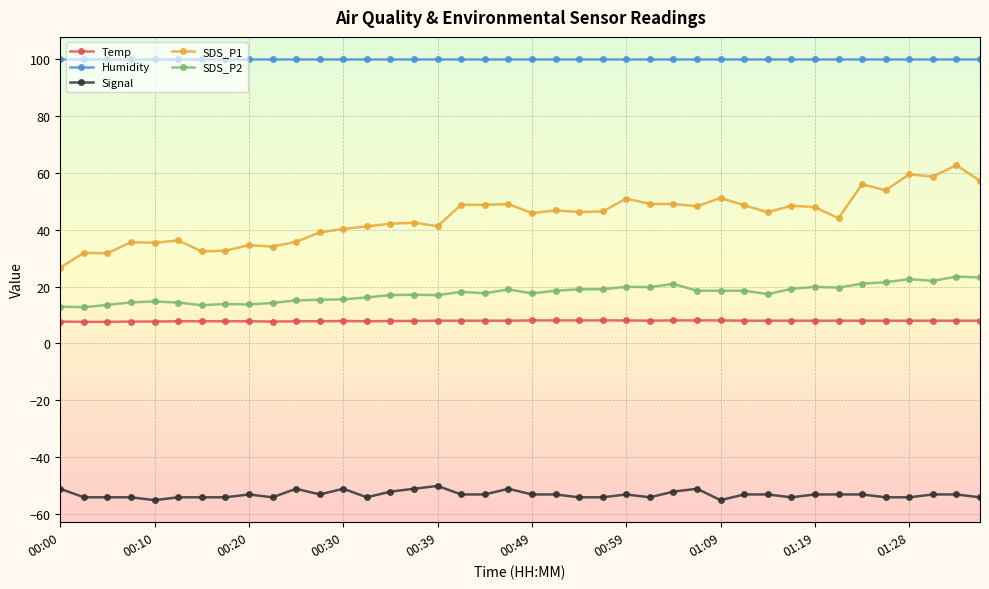

Which series has the largest range (max minus min)?

SDS_P1